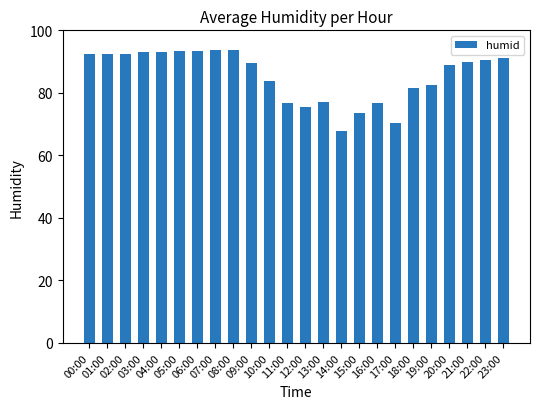

Count the number of data series in this chart.

1